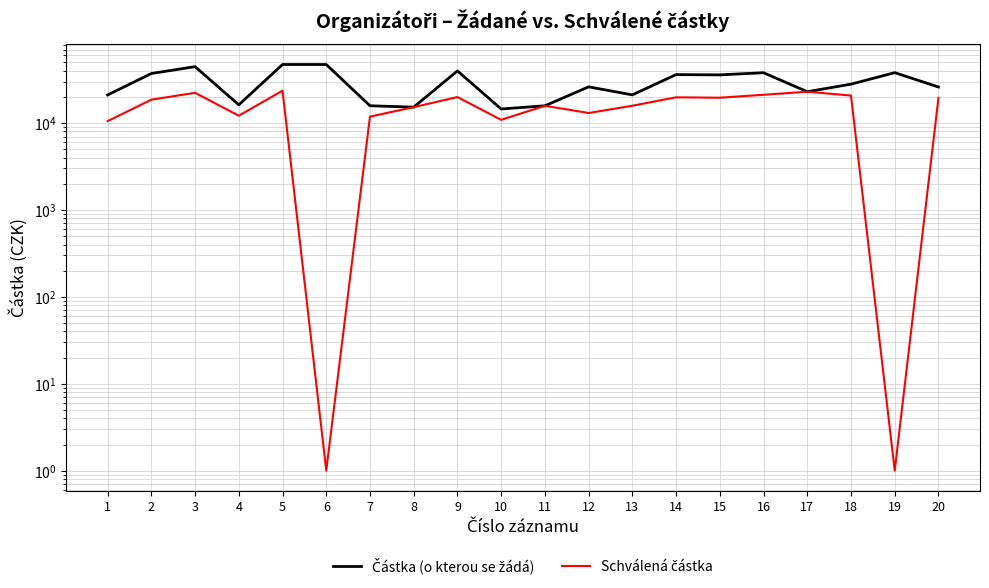

The Částka (o kterou se žádá) series shows 15811.2 at 7. True or false?

True